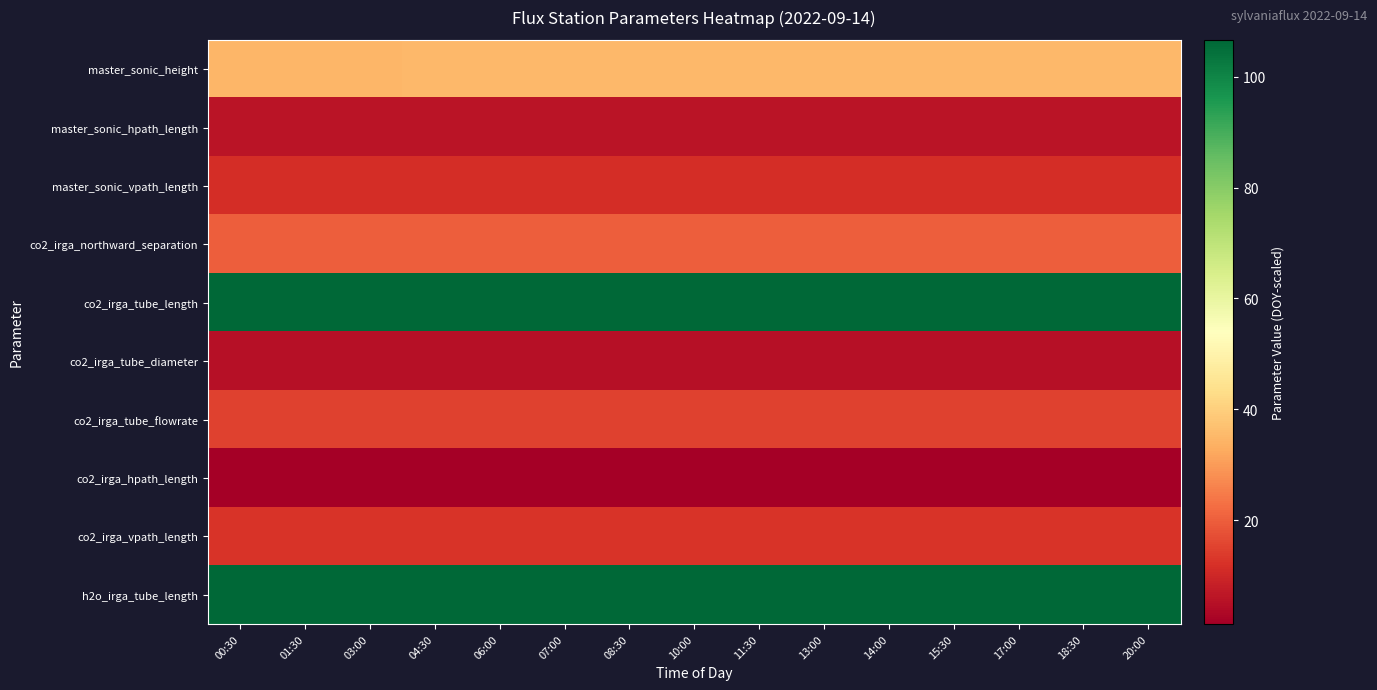

Reading left to right, list all the values displayed in this chart.

master_sonic_height: 00:30=35.0	01:30=35.0	03:00=35.0	04:30=35.0	06:00=35.0	07:00=35.0	08:30=35.0	10:00=35.1	11:30=35.1	13:00=35.1	14:00=35.1	15:30=35.1	17:00=35.1	18:30=35.1	20:00=35.1
master_sonic_hpath_length: 00:30=5.8	01:30=5.8	03:00=5.8	04:30=5.8	06:00=5.8	07:00=5.8	08:30=5.8	10:00=5.8	11:30=5.8	13:00=5.8	14:00=5.8	15:30=5.8	17:00=5.8	18:30=5.8	20:00=5.8
master_sonic_vpath_length: 00:30=11.5	01:30=11.5	03:00=11.5	04:30=11.5	06:00=11.5	07:00=11.5	08:30=11.5	10:00=11.5	11:30=11.5	13:00=11.5	14:00=11.5	15:30=11.5	17:00=11.5	18:30=11.5	20:00=11.5
co2_irga_northward_separation: 00:30=20.0	01:30=20.0	03:00=20.0	04:30=20.0	06:00=20.0	07:00=20.0	08:30=20.0	10:00=20.0	11:30=20.0	13:00=20.0	14:00=20.0	15:30=20.0	17:00=20.1	18:30=20.1	20:00=20.1
co2_irga_tube_length: 00:30=106.3	01:30=106.3	03:00=106.3	04:30=106.4	06:00=106.4	07:00=106.4	08:30=106.4	10:00=106.5	11:30=106.5	13:00=106.5	14:00=106.5	15:30=106.6	17:00=106.6	18:30=106.6	20:00=106.6
co2_irga_tube_diameter: 00:30=5.3	01:30=5.3	03:00=5.3	04:30=5.3	06:00=5.3	07:00=5.3	08:30=5.3	10:00=5.3	11:30=5.3	13:00=5.3	14:00=5.3	15:30=5.3	17:00=5.3	18:30=5.3	20:00=5.3
co2_irga_tube_flowrate: 00:30=15.0	01:30=15.0	03:00=15.0	04:30=15.0	06:00=15.0	07:00=15.0	08:30=15.0	10:00=15.0	11:30=15.0	13:00=15.0	14:00=15.0	15:30=15.0	17:00=15.0	18:30=15.0	20:00=15.0
co2_irga_hpath_length: 00:30=1.3	01:30=1.3	03:00=1.3	04:30=1.3	06:00=1.3	07:00=1.3	08:30=1.3	10:00=1.3	11:30=1.3	13:00=1.3	14:00=1.3	15:30=1.3	17:00=1.3	18:30=1.3	20:00=1.3
co2_irga_vpath_length: 00:30=12.7	01:30=12.7	03:00=12.7	04:30=12.7	06:00=12.7	07:00=12.7	08:30=12.7	10:00=12.7	11:30=12.7	13:00=12.7	14:00=12.7	15:30=12.7	17:00=12.7	18:30=12.7	20:00=12.7
h2o_irga_tube_length: 00:30=106.3	01:30=106.3	03:00=106.3	04:30=106.4	06:00=106.4	07:00=106.4	08:30=106.4	10:00=106.5	11:30=106.5	13:00=106.5	14:00=106.5	15:30=106.6	17:00=106.6	18:30=106.6	20:00=106.6